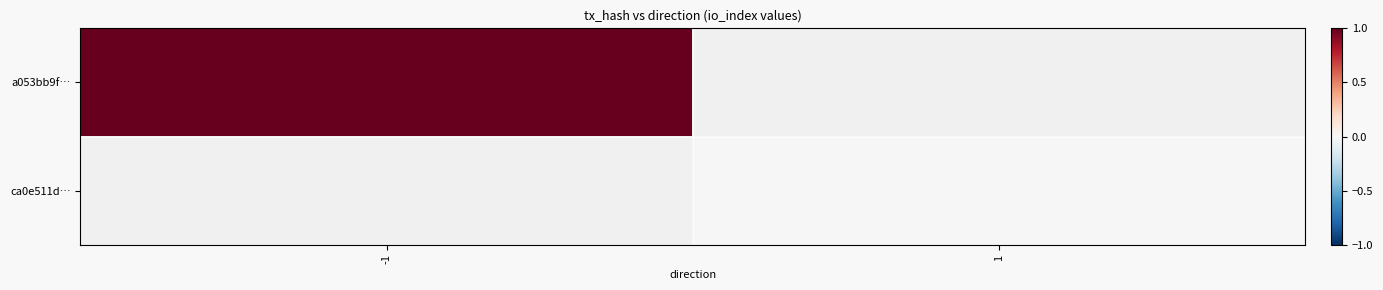

Between 1 and -1, which is larger?

-1